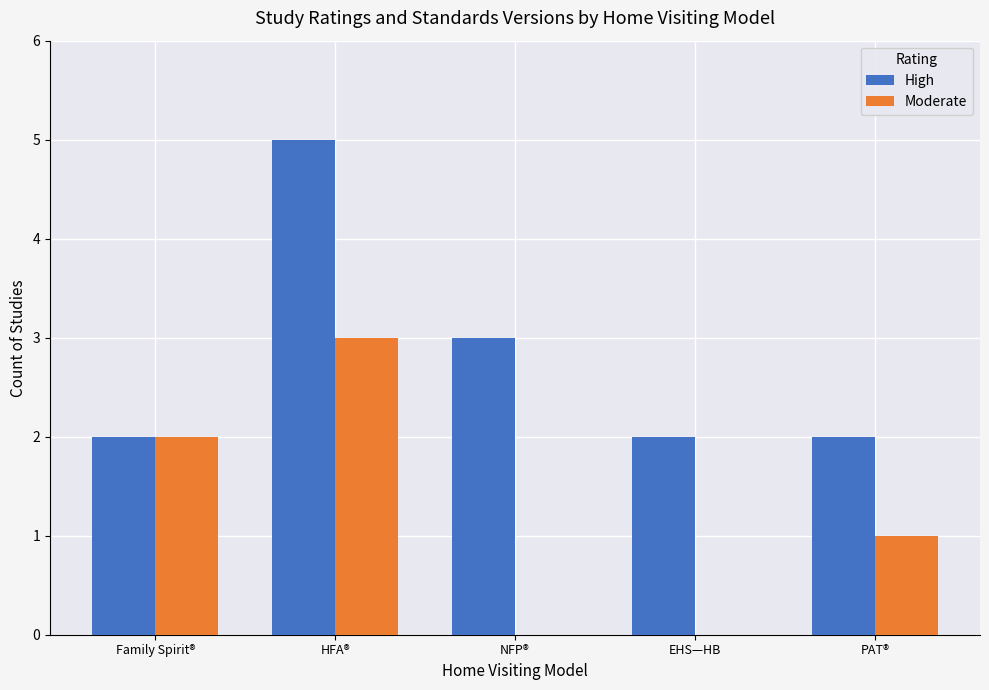

How many series are shown in this chart?

2